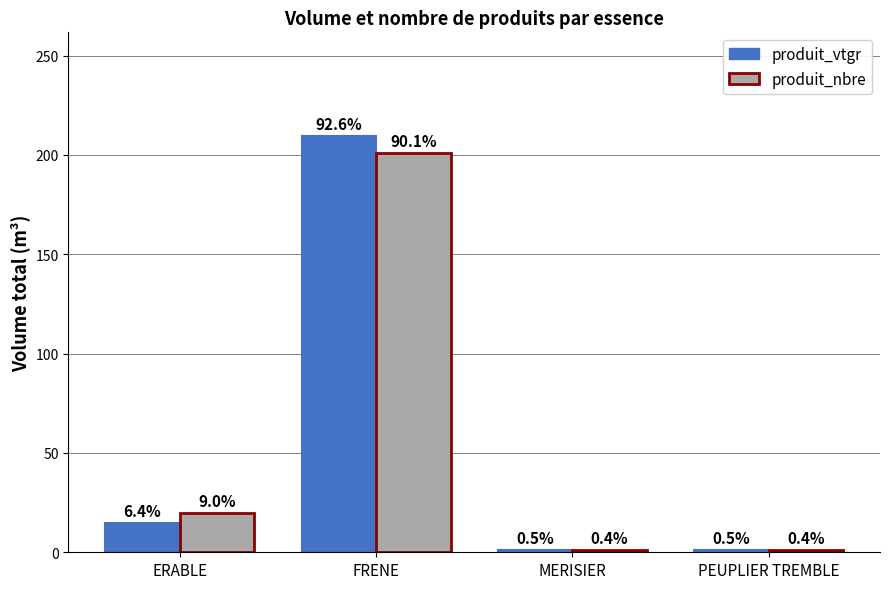

Are the bars horizontal?

No